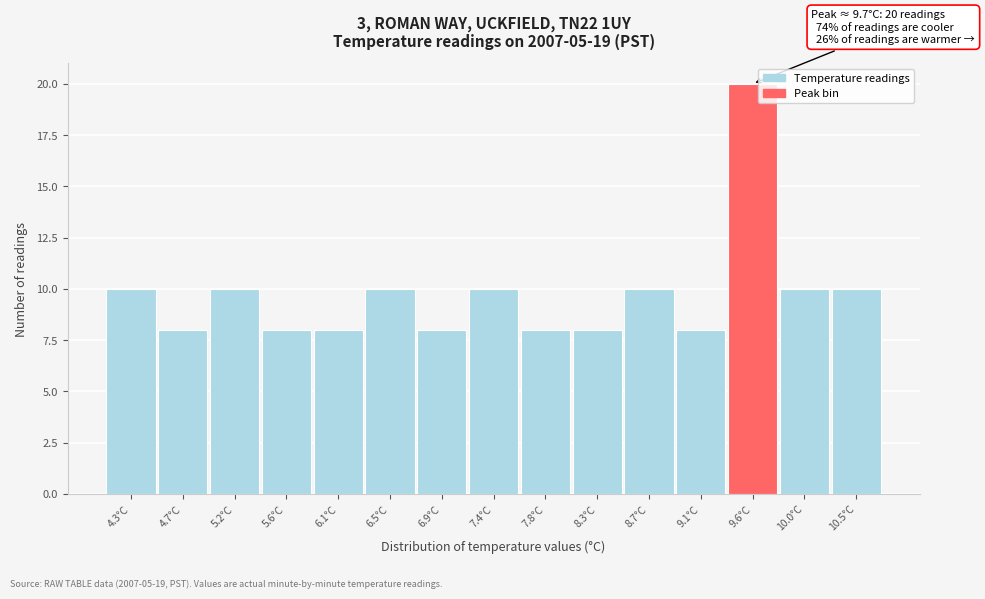

Reading left to right, transcribe all the data shown in this chart.

4.3°C=10	4.7°C=8	5.2°C=10	5.6°C=8	6.1°C=8	6.5°C=10	6.9°C=8	7.4°C=10	7.8°C=8	8.3°C=8	8.7°C=10	9.1°C=8	9.6°C=20	10.0°C=10	10.5°C=10